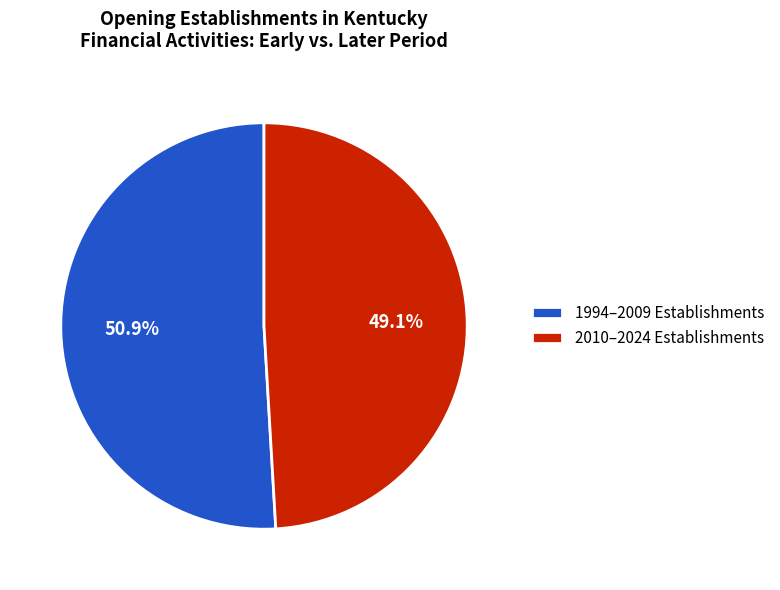

To the nearest percent, what is the difference between the largest and smallest slice percentages?

2%